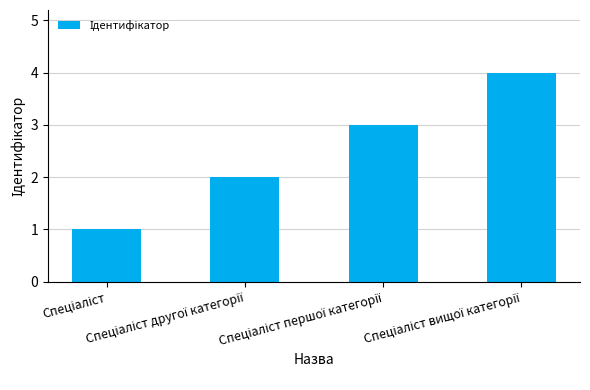

What is the maximum value shown in the chart?

4